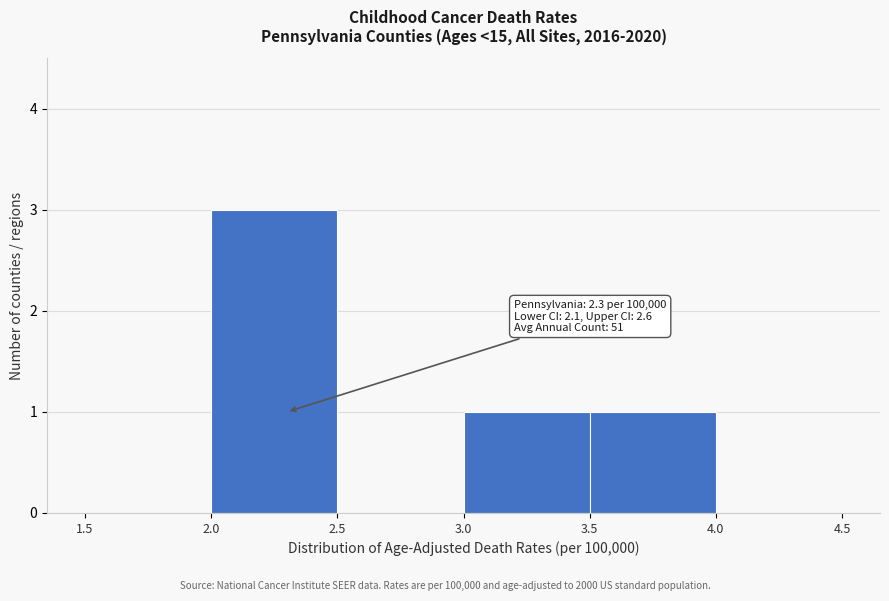

Over which range of the x-axis is the bar tallest?

2.0 to 2.5